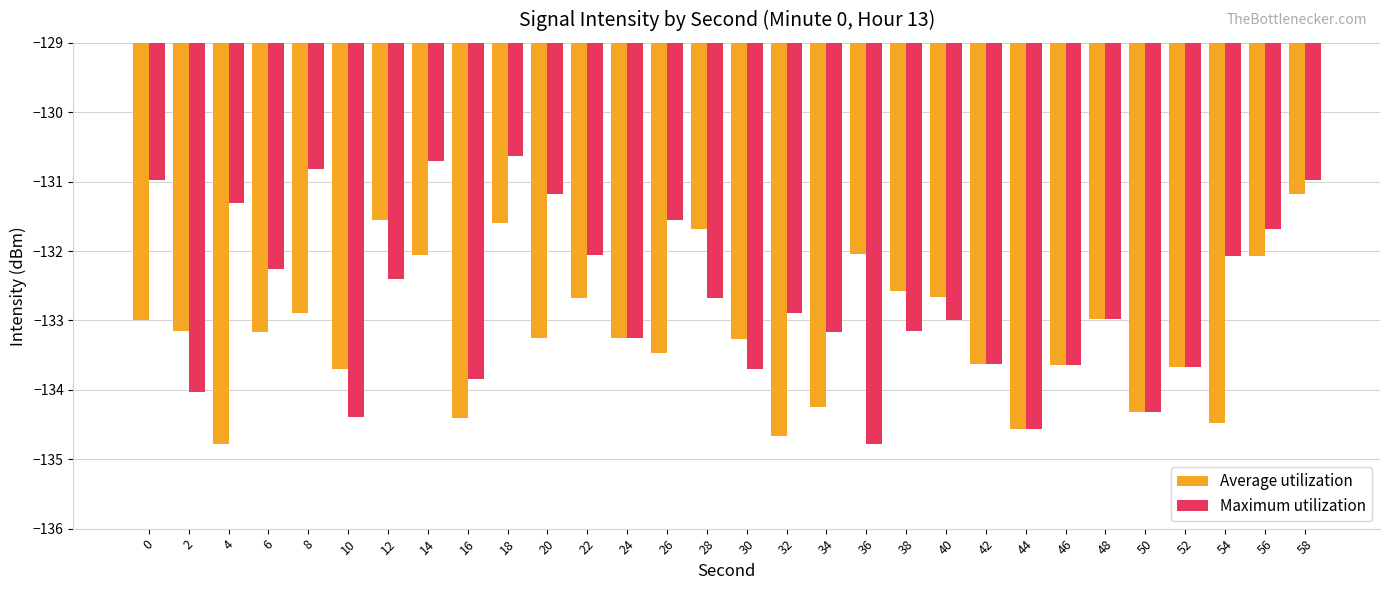

What is the minimum value shown in the chart?

-134.8